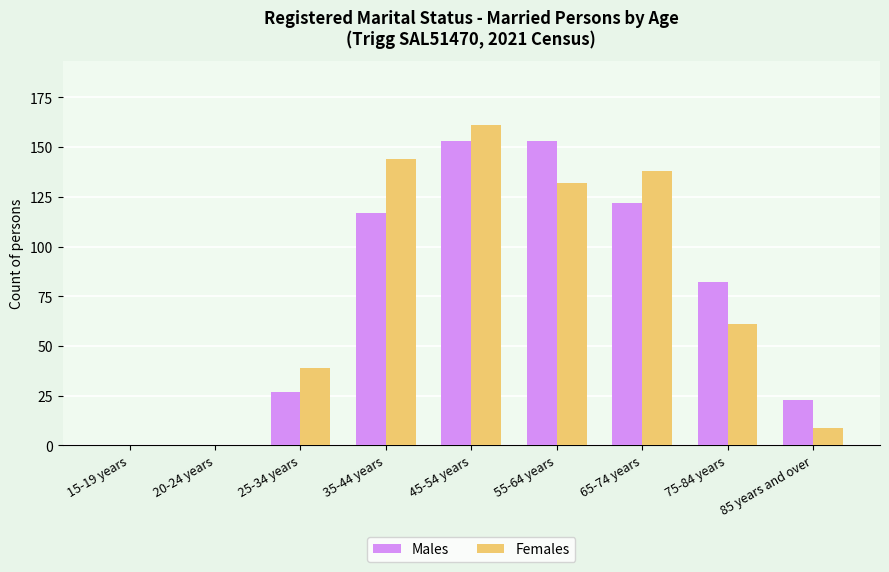

Reading right to left, transcribe all the data shown in this chart.

Males: 23	82	122	153	153	117	27	0	0
Females: 9	61	138	132	161	144	39	0	0